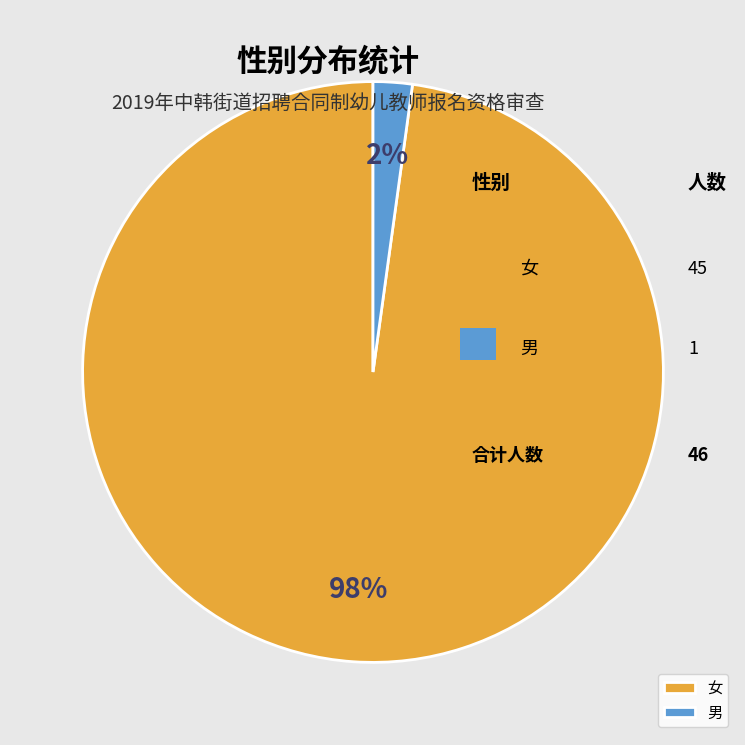

Is it true that 男 is 2% of the pie?

True